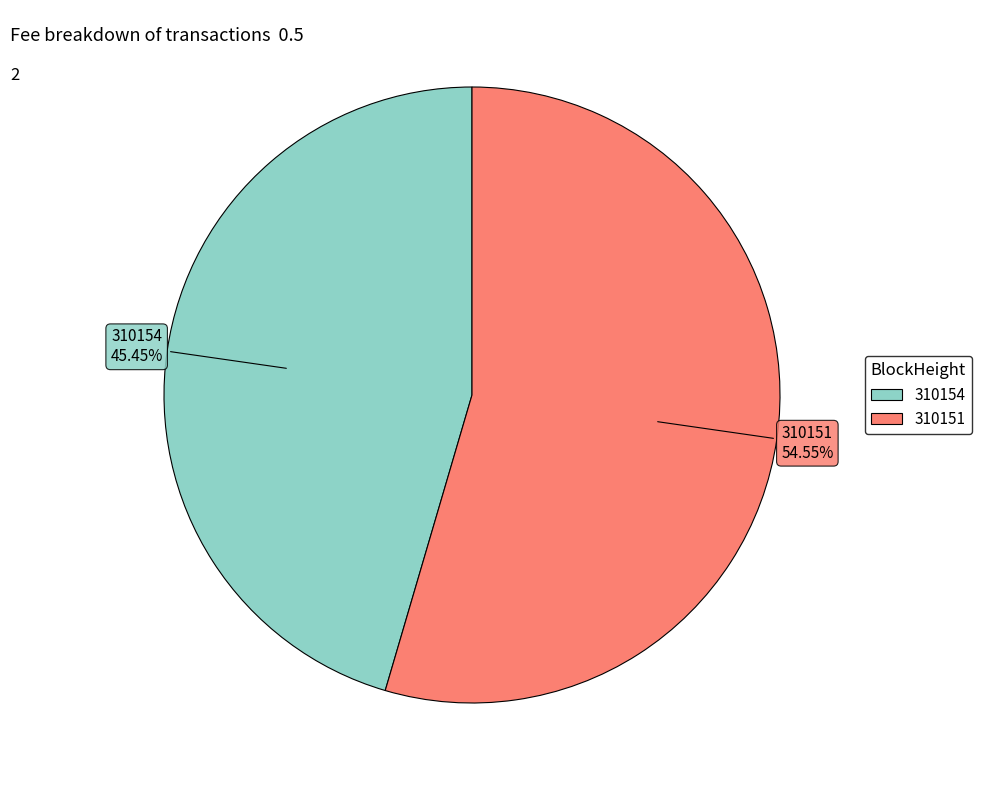

How many slices are in this pie chart?

2